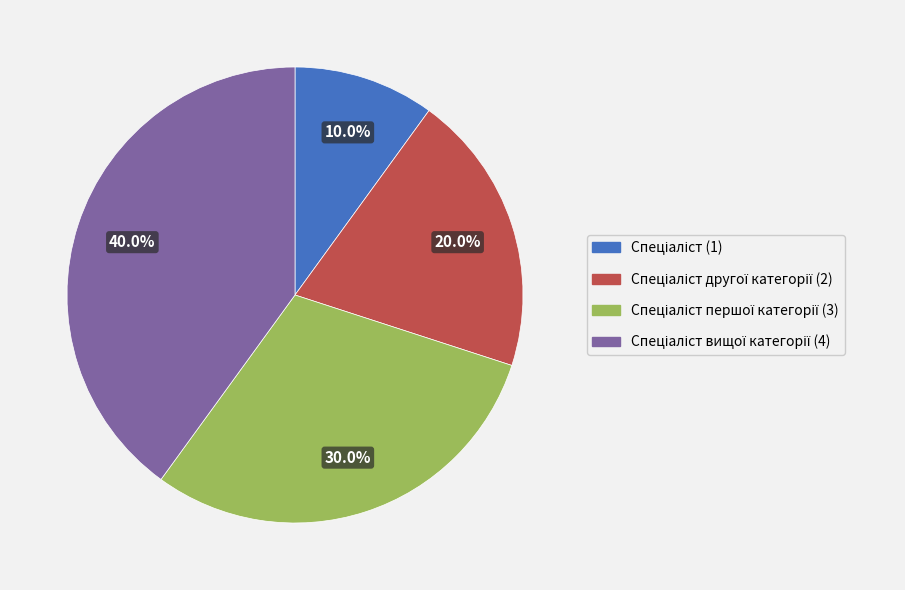

Is there any slice that represents more than half of the pie?

No